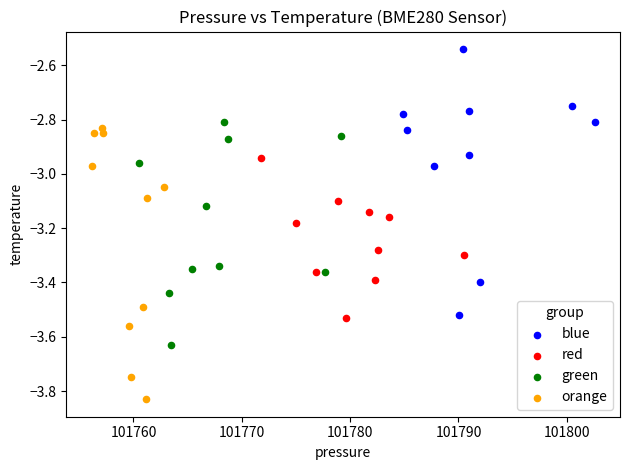

Which series contains the highest Y value?

blue